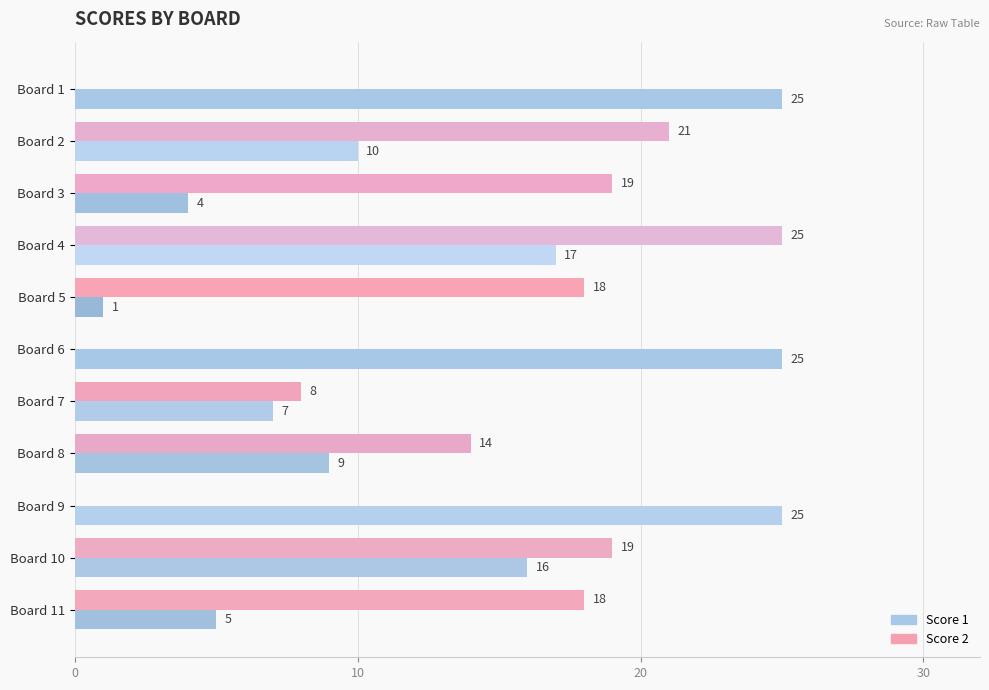

At which category is the sum across all series the highest?

Board 4